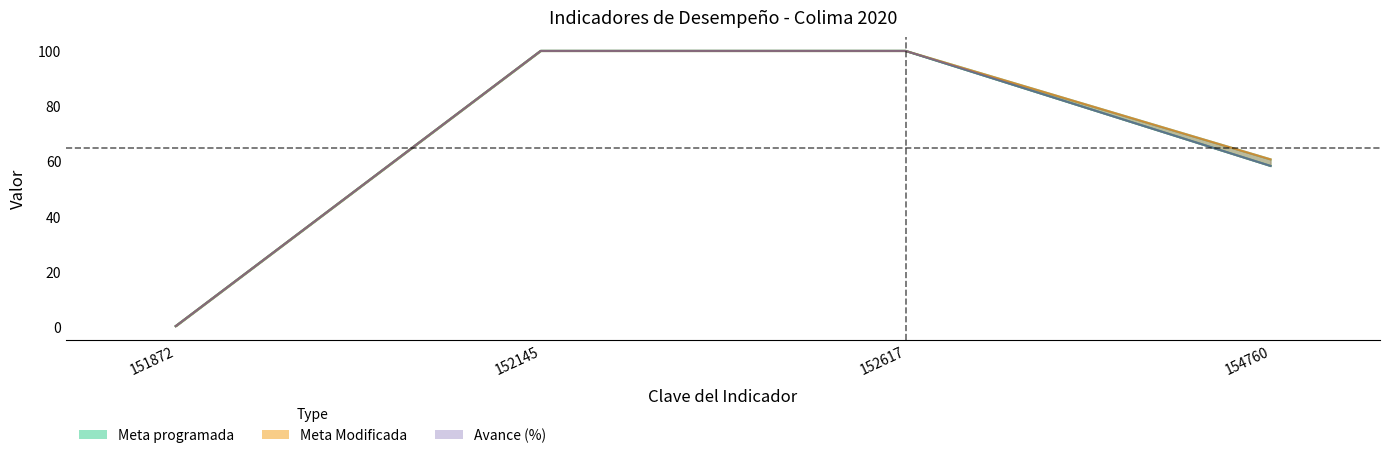

True or false: Realizado en el Periodo and Meta Modificada cross at least once.

False